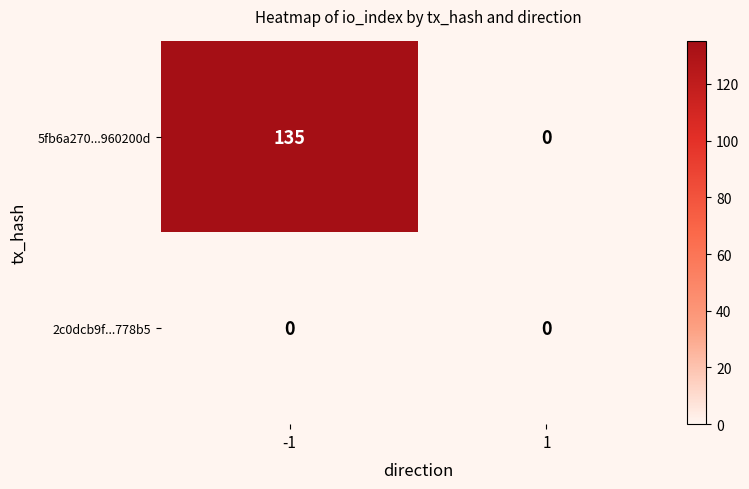

Reading left to right, transcribe all the data shown in this chart.

5fb6a270...960200d: 135	0
2c0dcb9f...778b5: 0	0